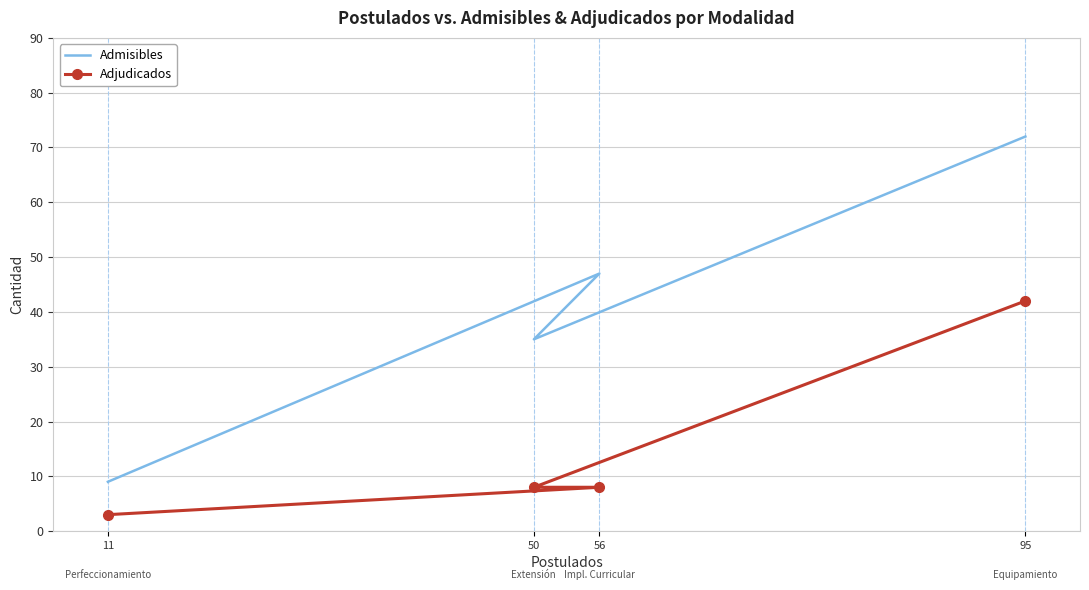

What is the total value across all series at 11?

12